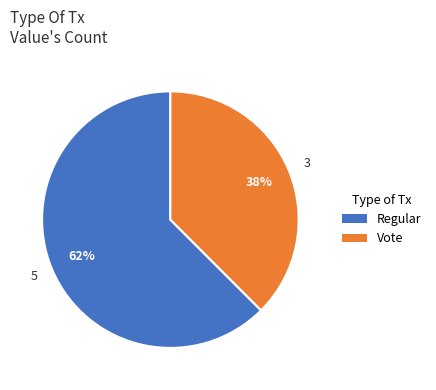

Combined, do Regular and Vote account for over 50%?

Yes